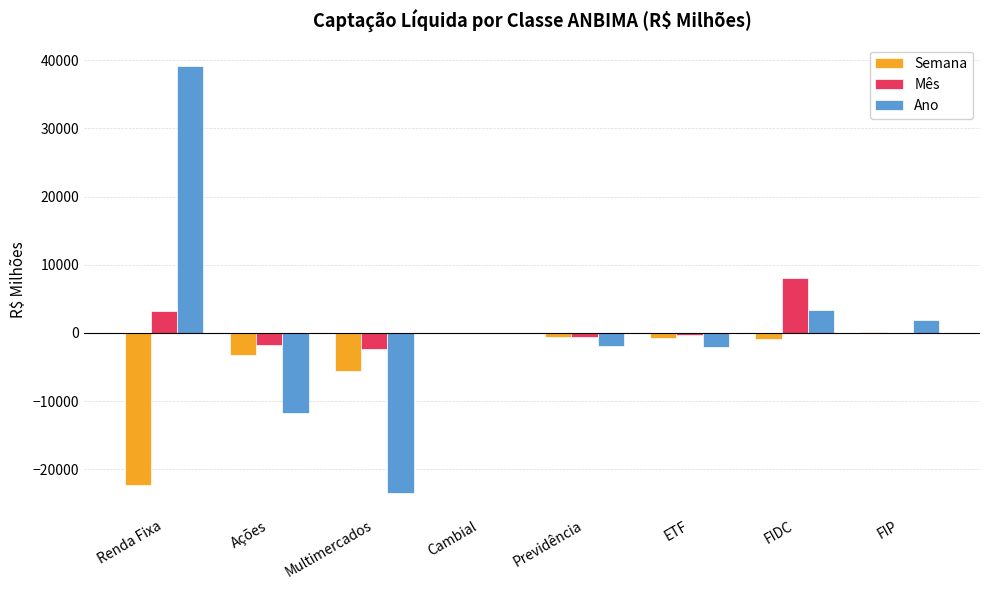

At which category is the sum across all series the highest?

Renda Fixa